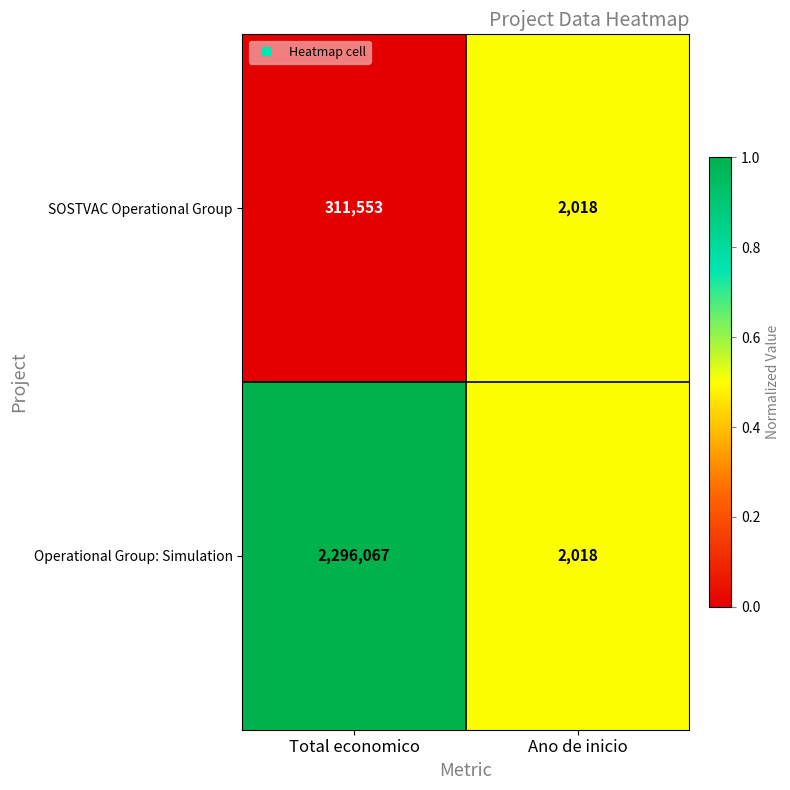

Which series has the widest spread of values?

Operational Group: Simulation